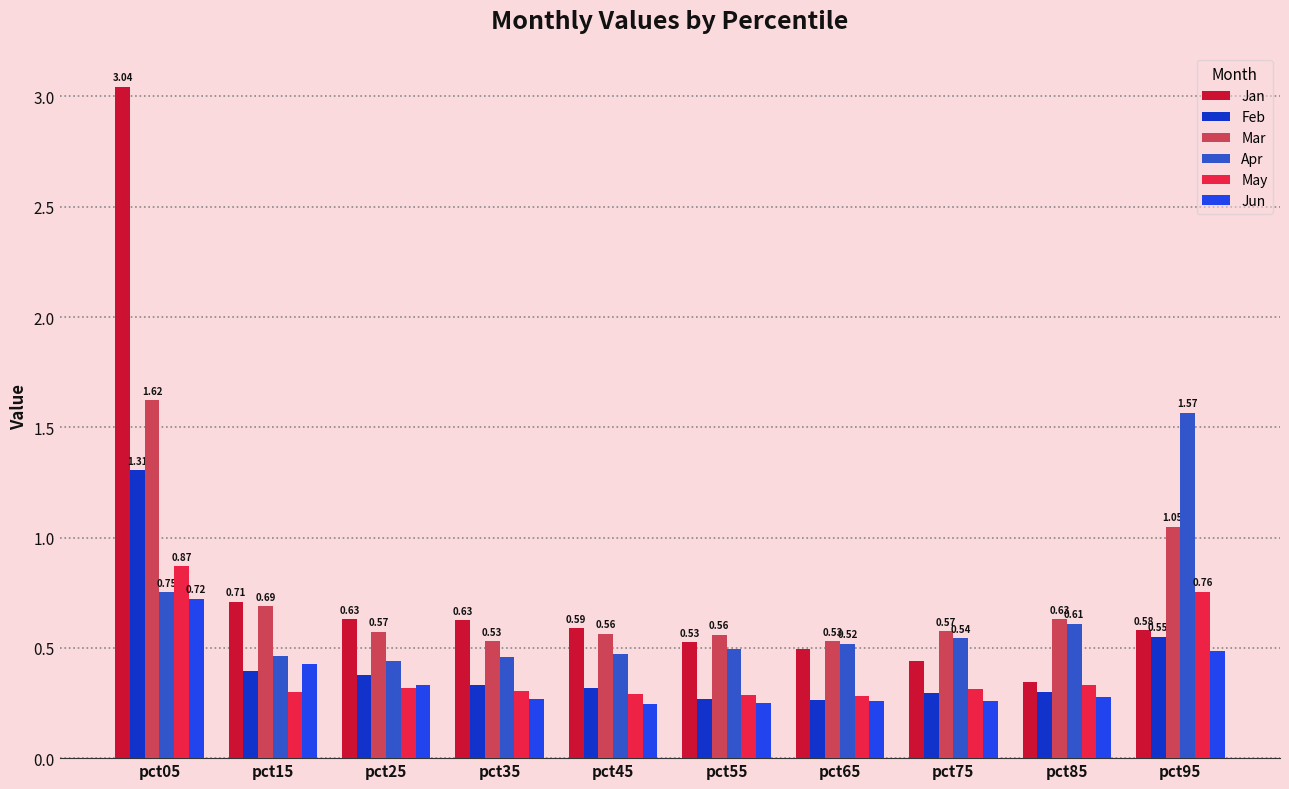

What is the sum of all Jun values?

3.5